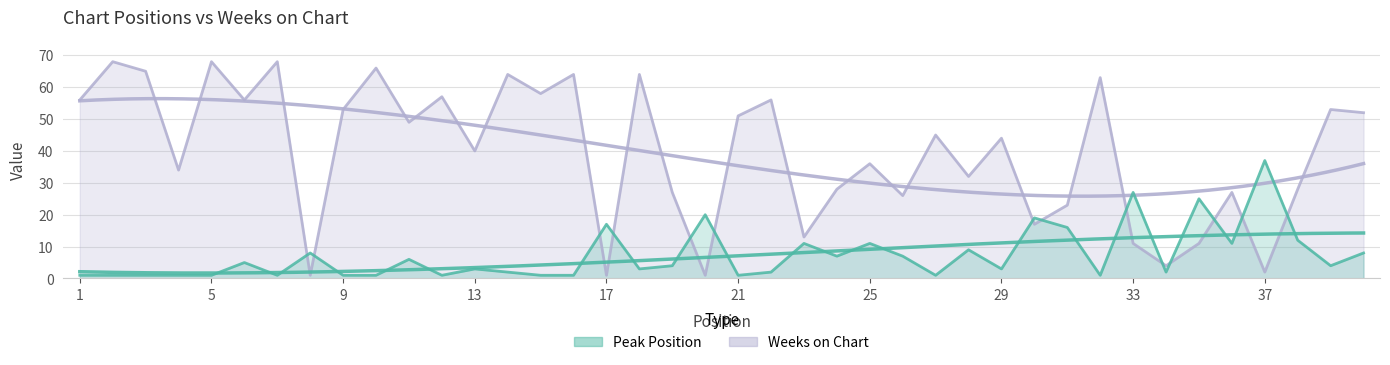

Does the chart have visible grid lines?

Yes